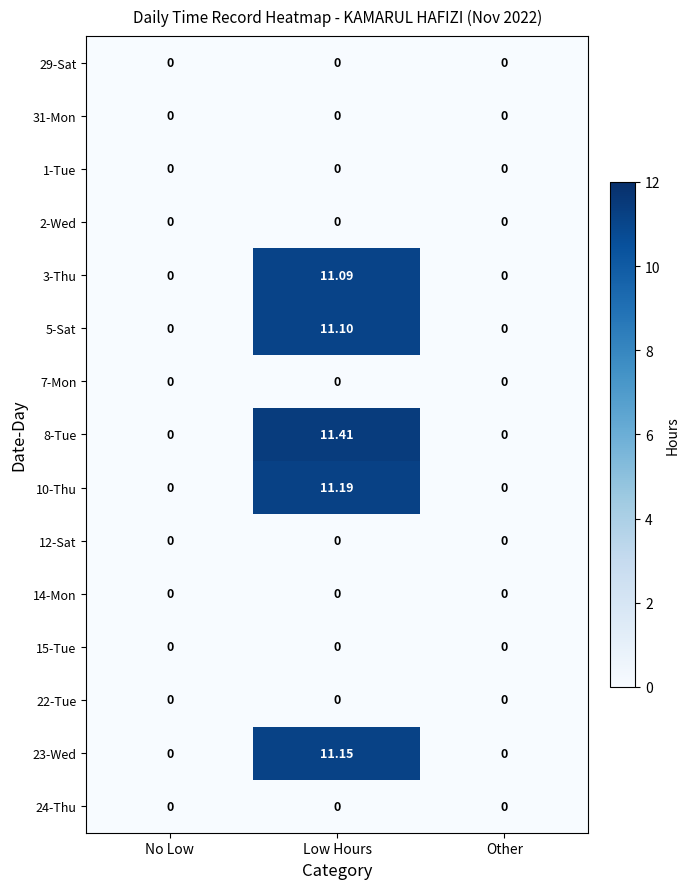

How many categories are shown in the chart?

3